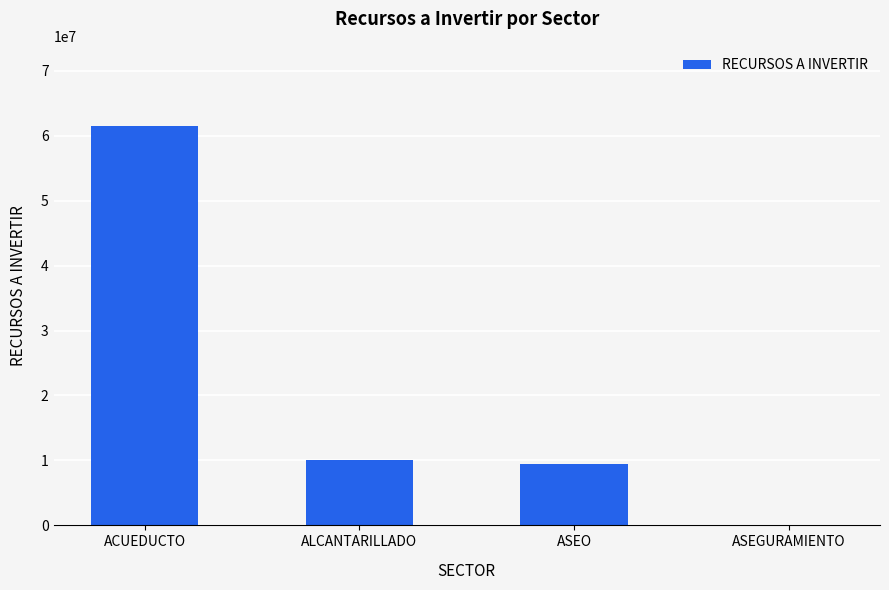

Reading left to right, extract all data points from this chart.

ACUEDUCTO=61520000	ALCANTARILLADO=10000000	ASEO=9500000	ASEGURAMIENTO=0